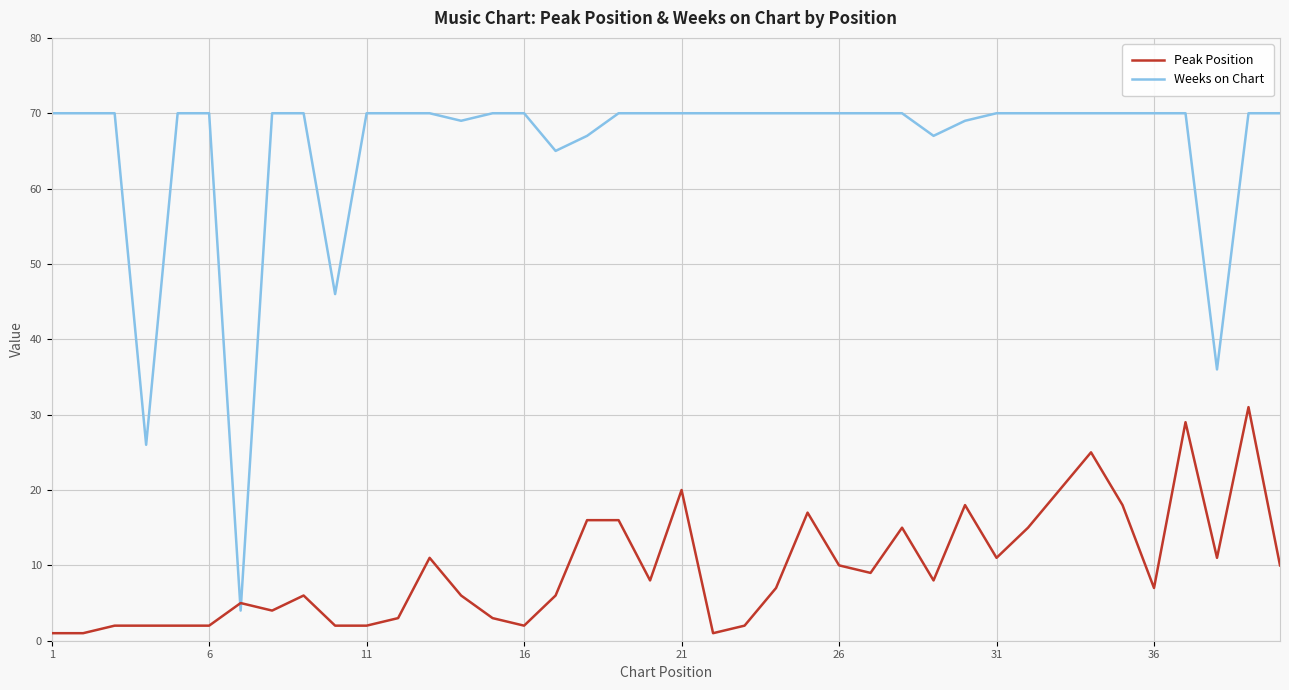

List the series in order of their overall mean, highest first.

Weeks on Chart, Peak Position